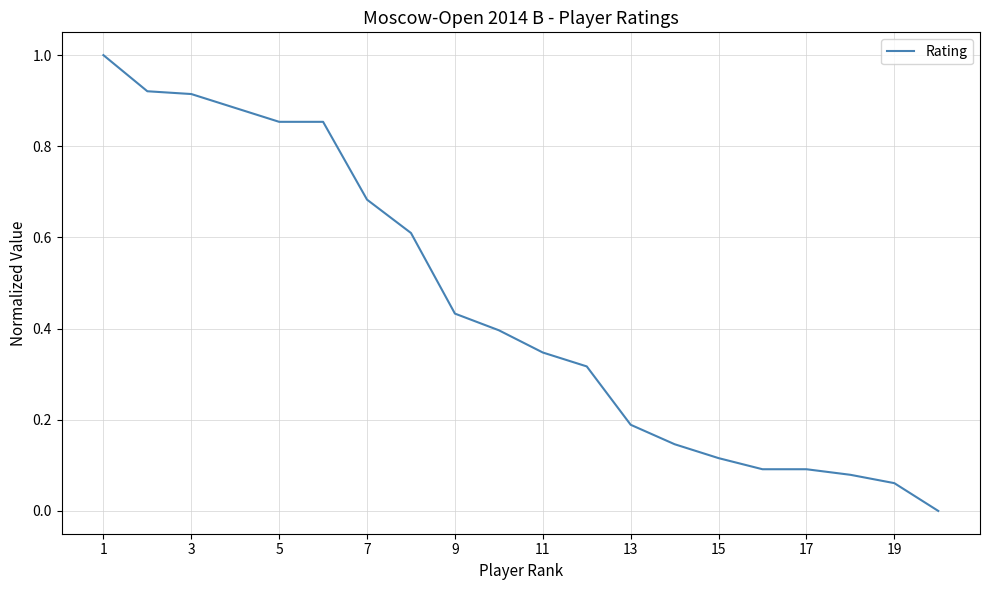

What is the greatest value displayed?

1.0